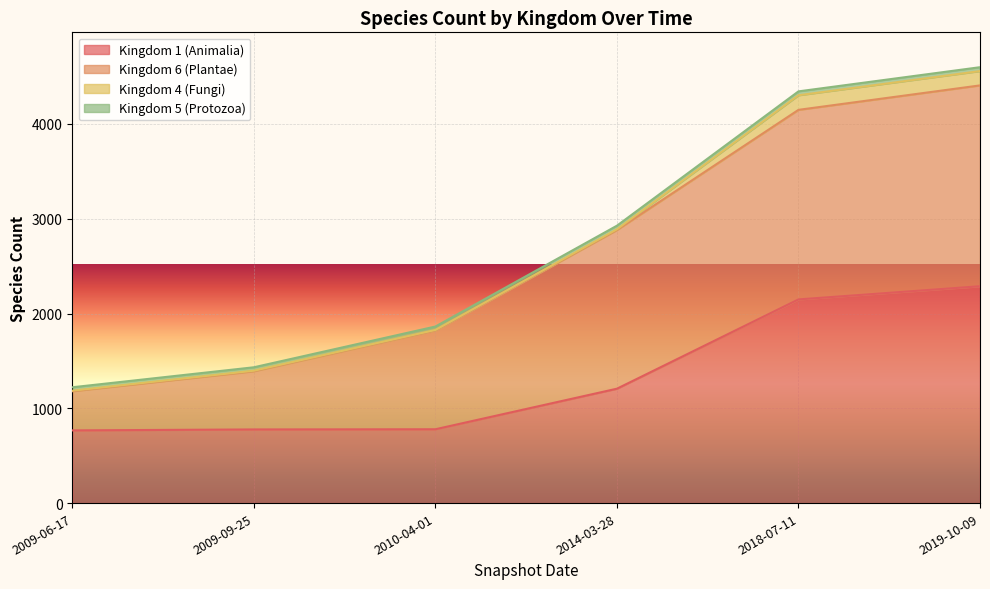

How many lines are shown in the chart?

4